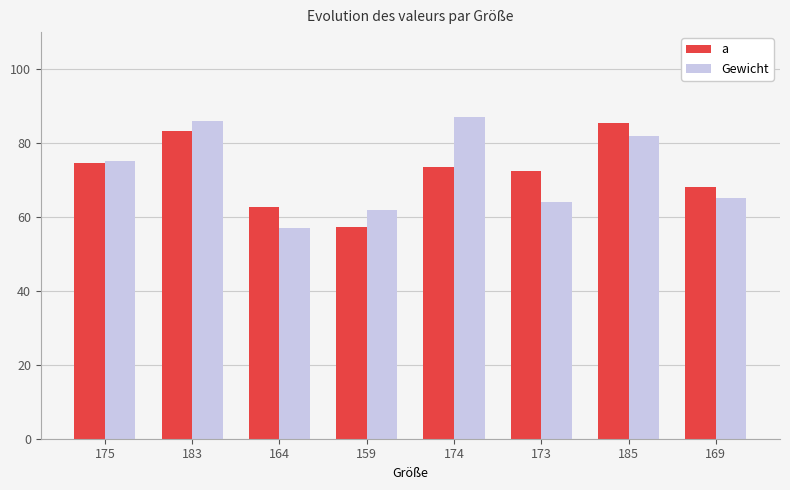

What are all the series names shown in the legend?

a, Gewicht